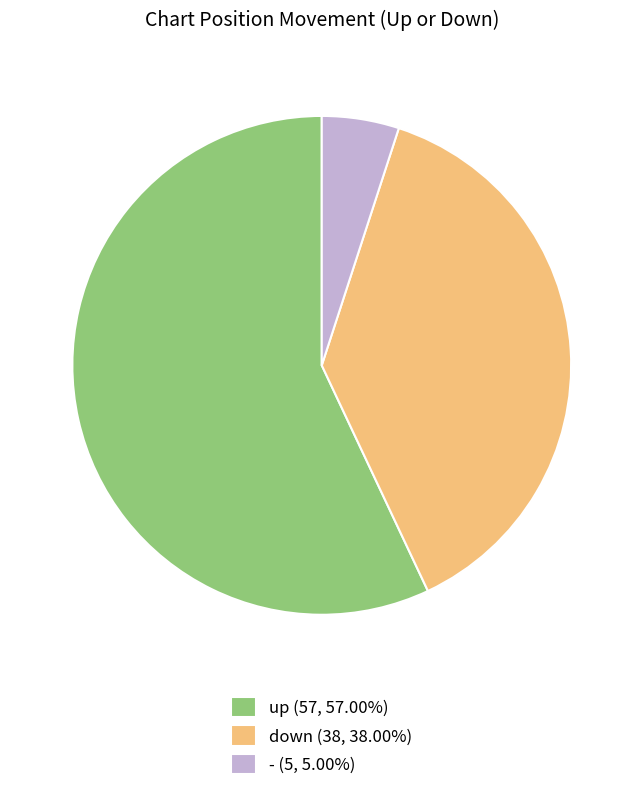

How many segments does this pie chart have?

3